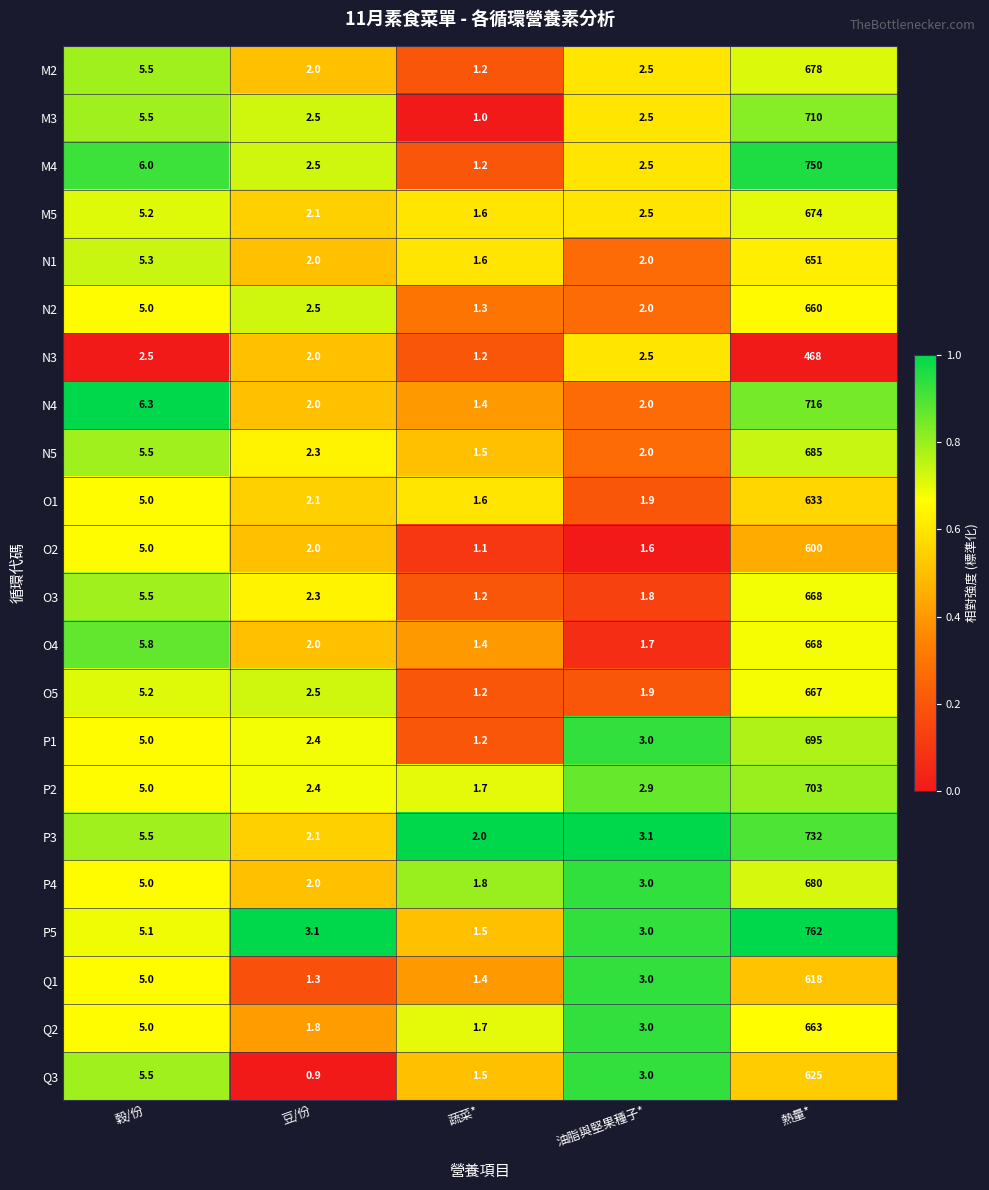

What value does the N2 series have at 穀/份?

5.0